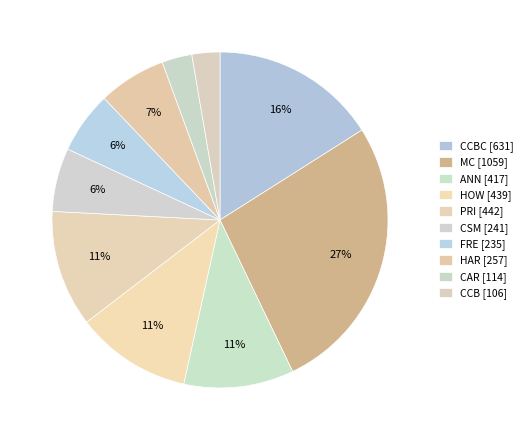

Is there any slice that represents more than half of the pie?

No